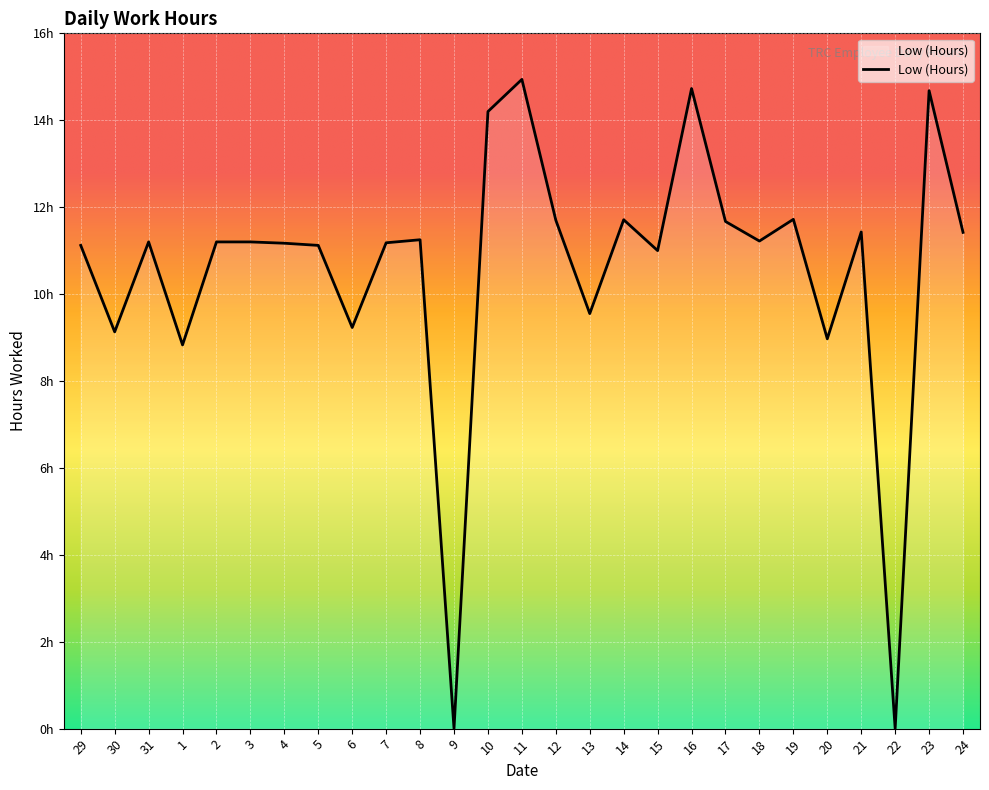

At which category does the chart reach its minimum across all series?

9